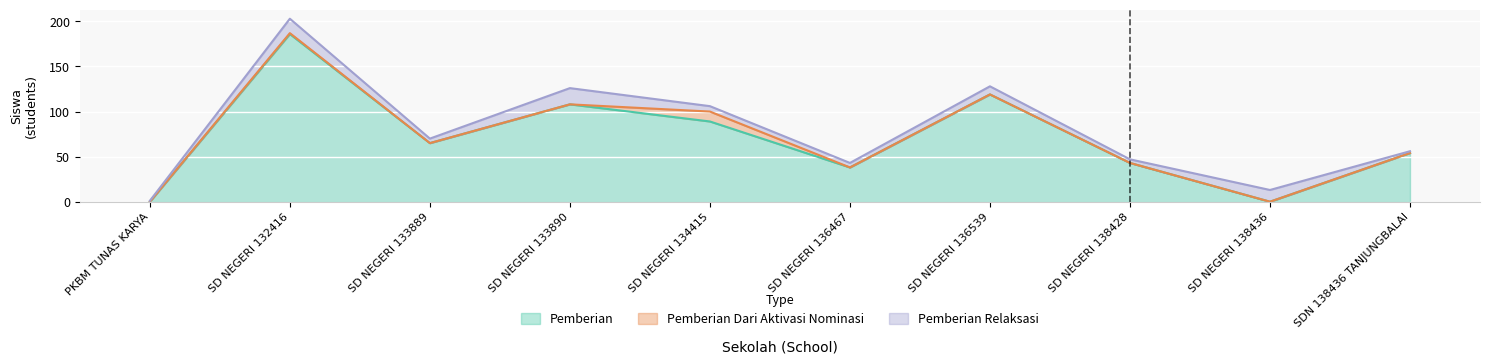

Rank the series at SDN 138436 TANJUNGBALAI from highest to lowest value.

Pemberian, Pemberian Relaksasi, Pemberian Dari Aktivasi Nominasi